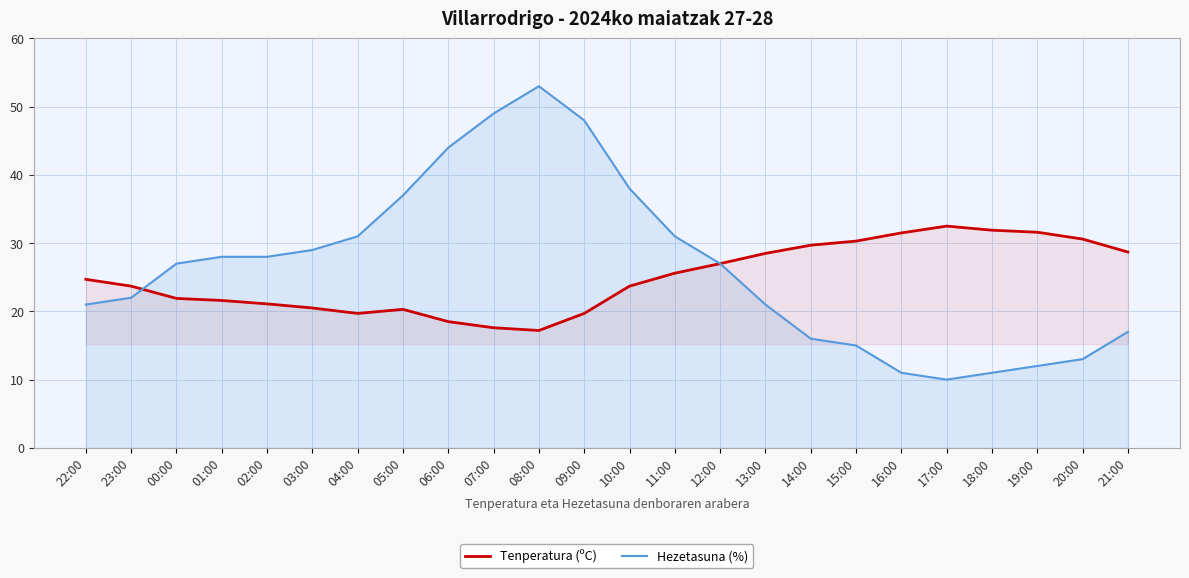

Is it true that Tenperatura (ºC) equals 14.4 at 00:00?

False